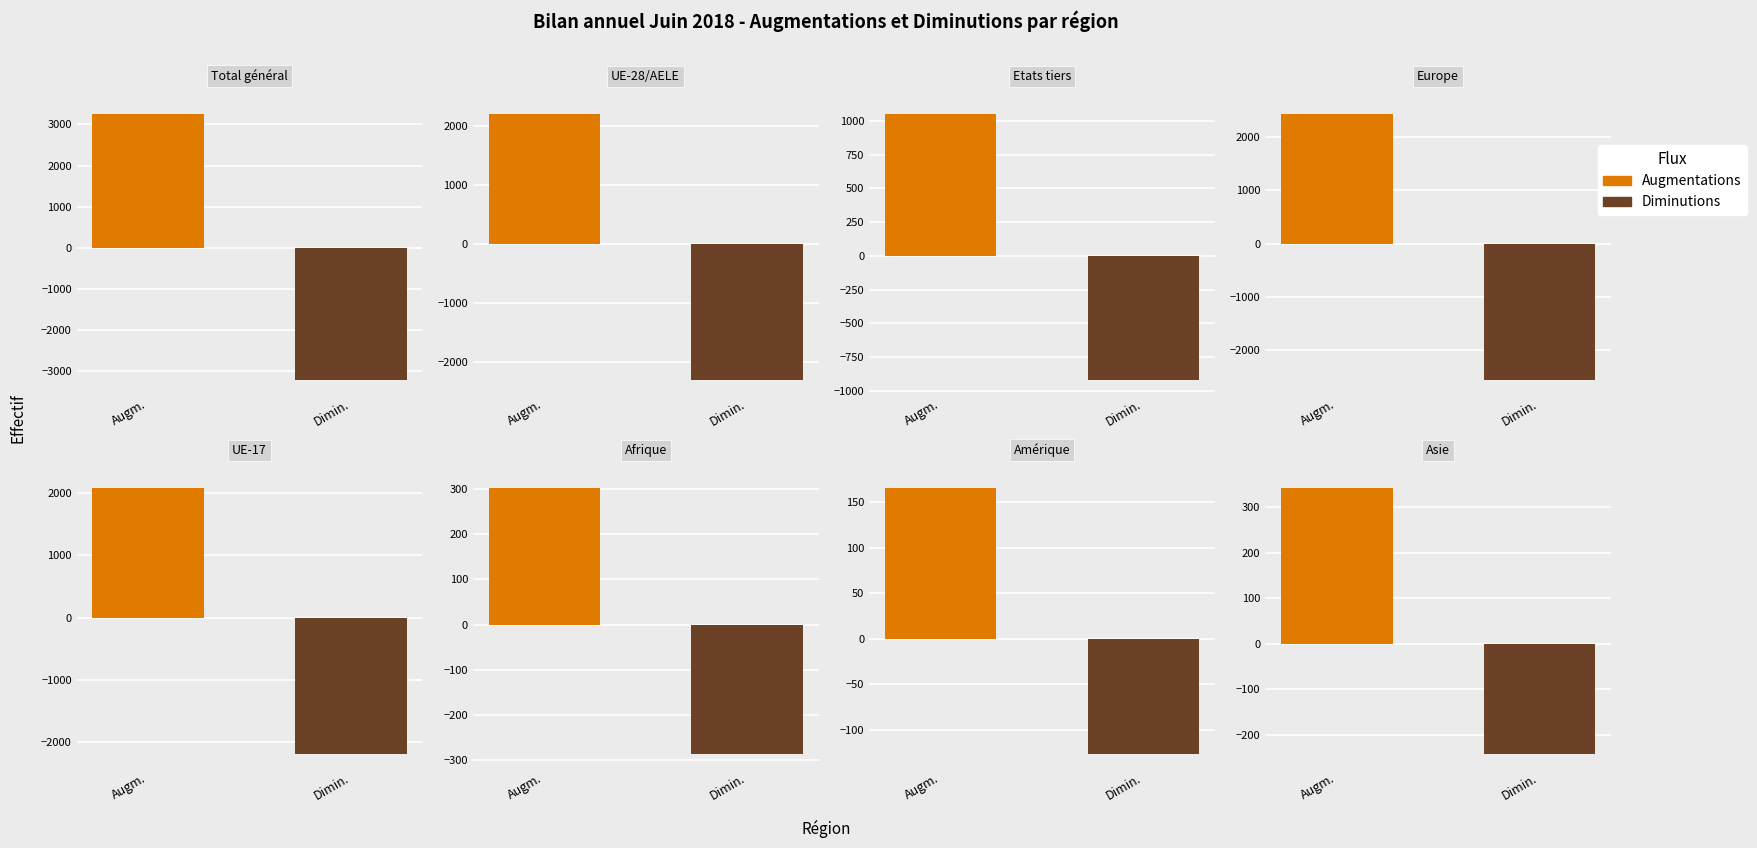

What is the maximum value for Diminutions?

-127